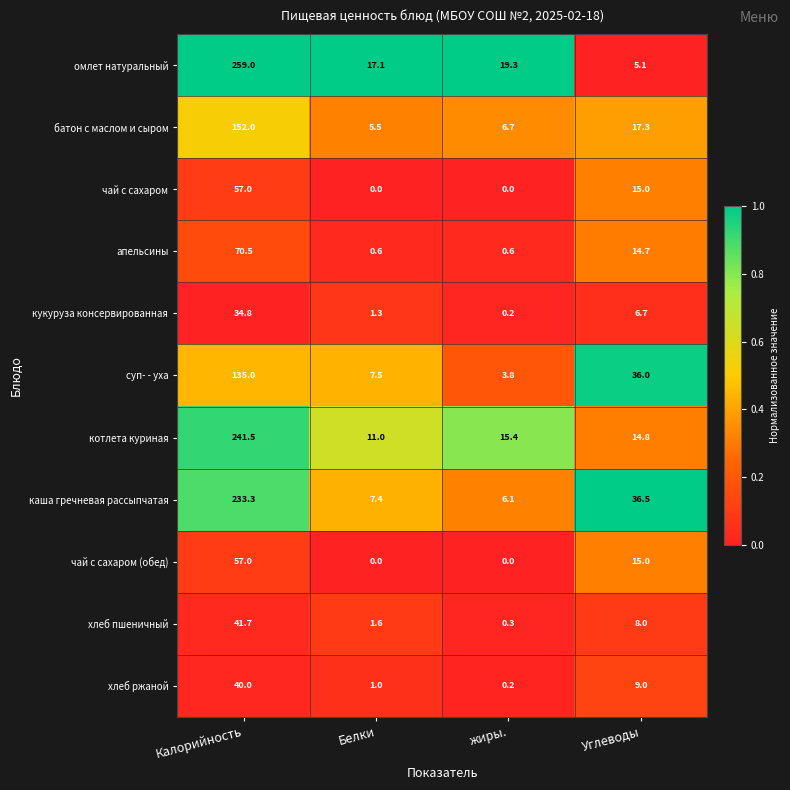

At which label does омлет натуральный reach its minimum?

Углеводы